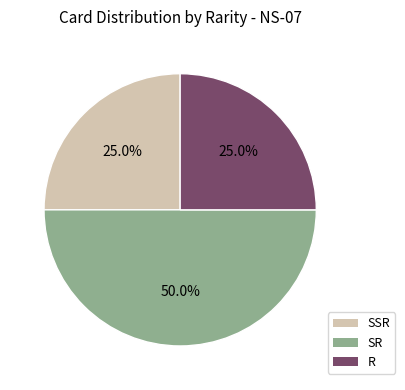

Which category has the biggest portion of the pie?

SR